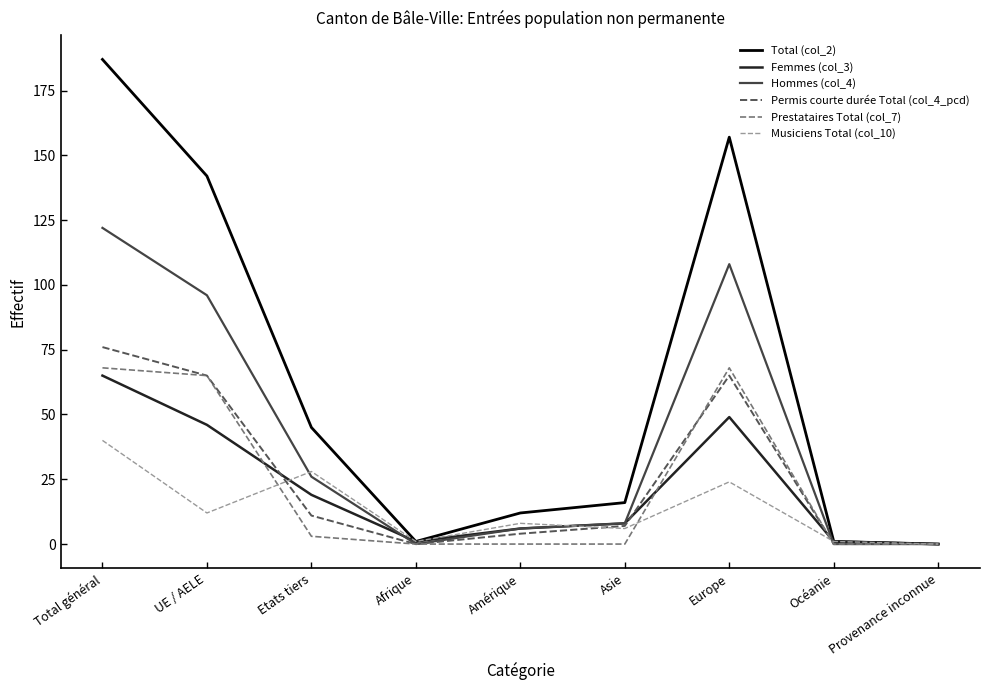

What is the maximum value shown in the chart?

187